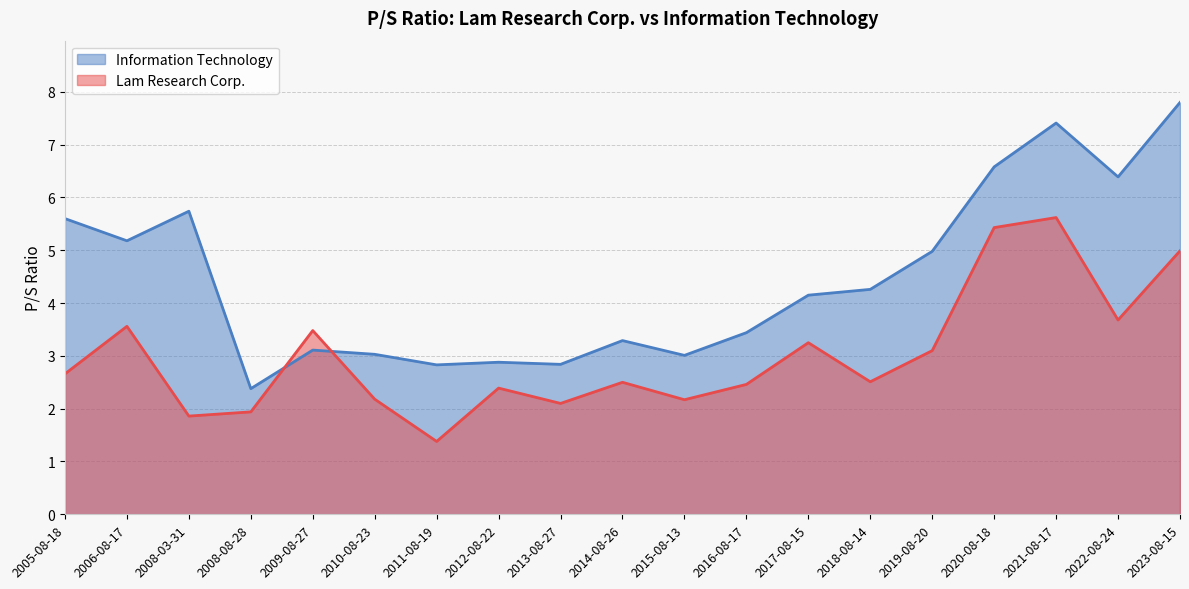

True or false: Information Technology has a value of 1.0 at 2009-08-27.

False